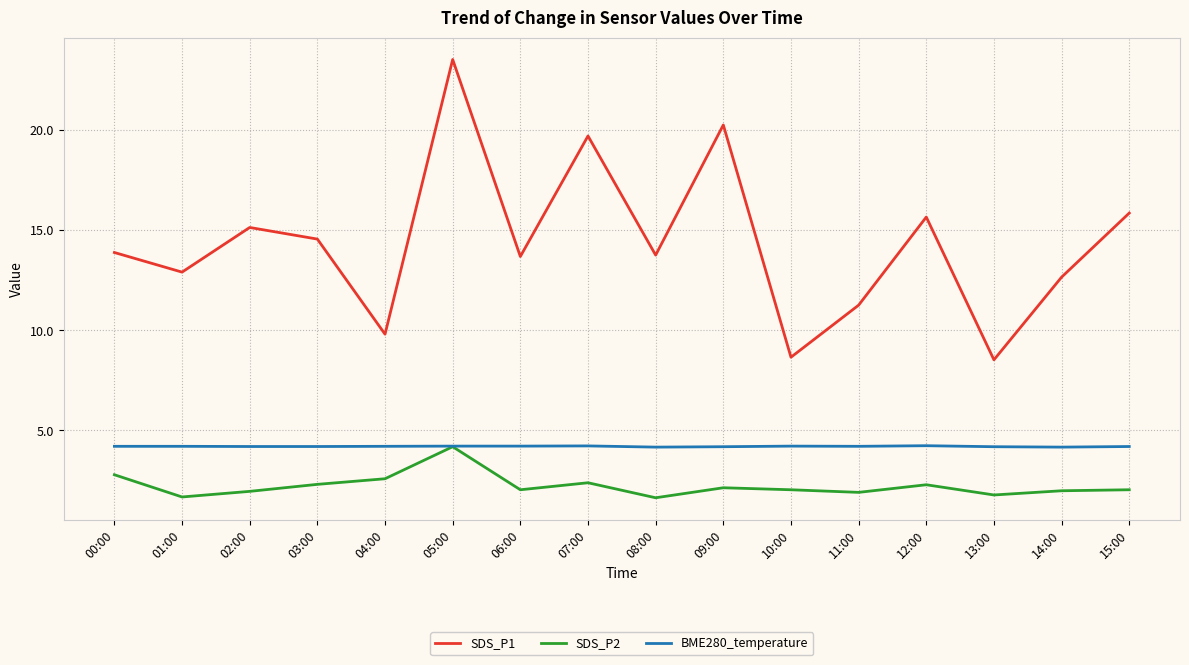

What position from the left is 06:00?

7